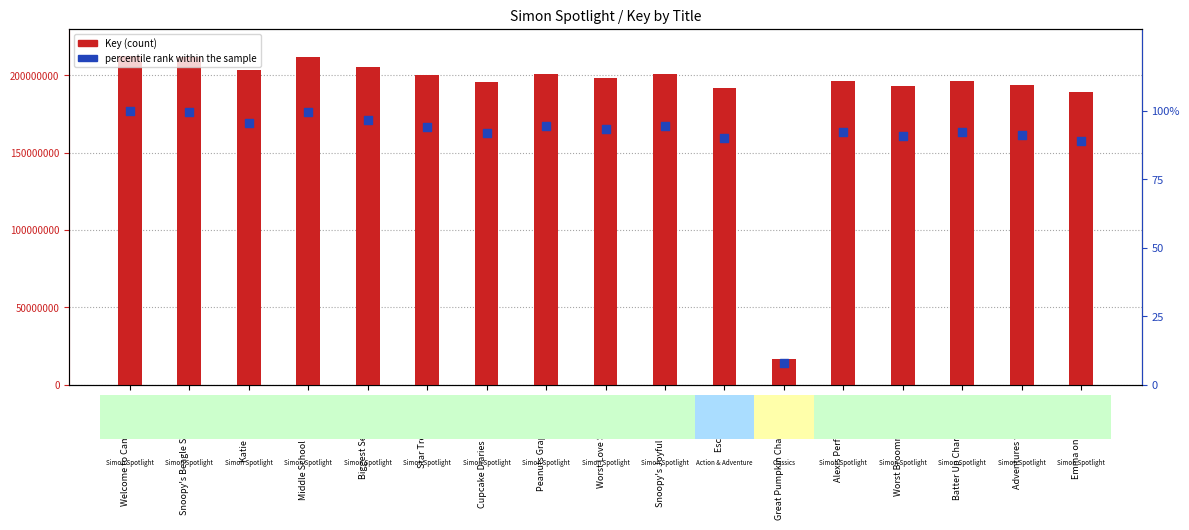

Which series reaches the maximum Y coordinate?

Key